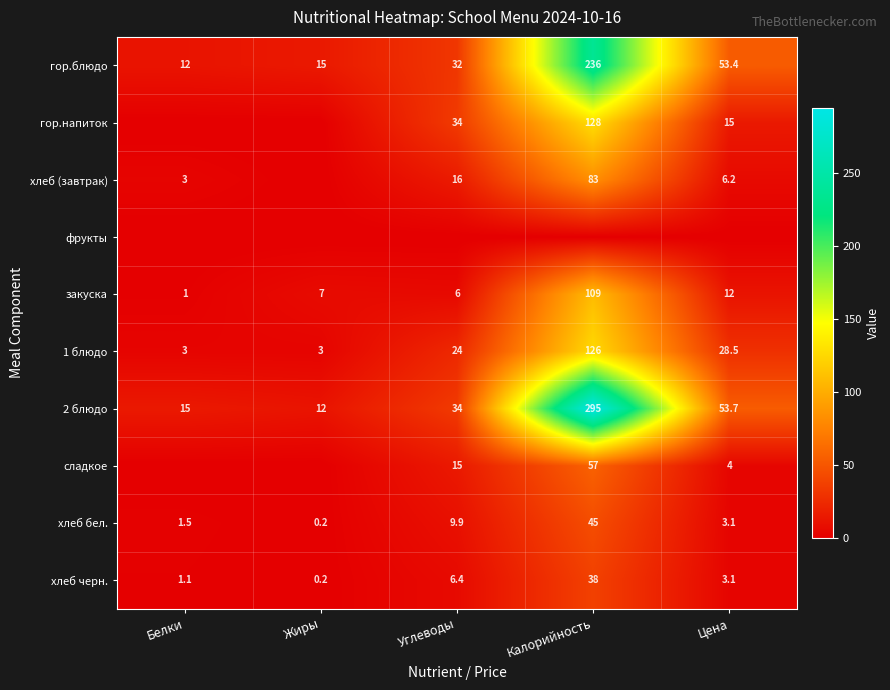

The value of гор.напиток at Углеводы is 34.0. True or false?

True